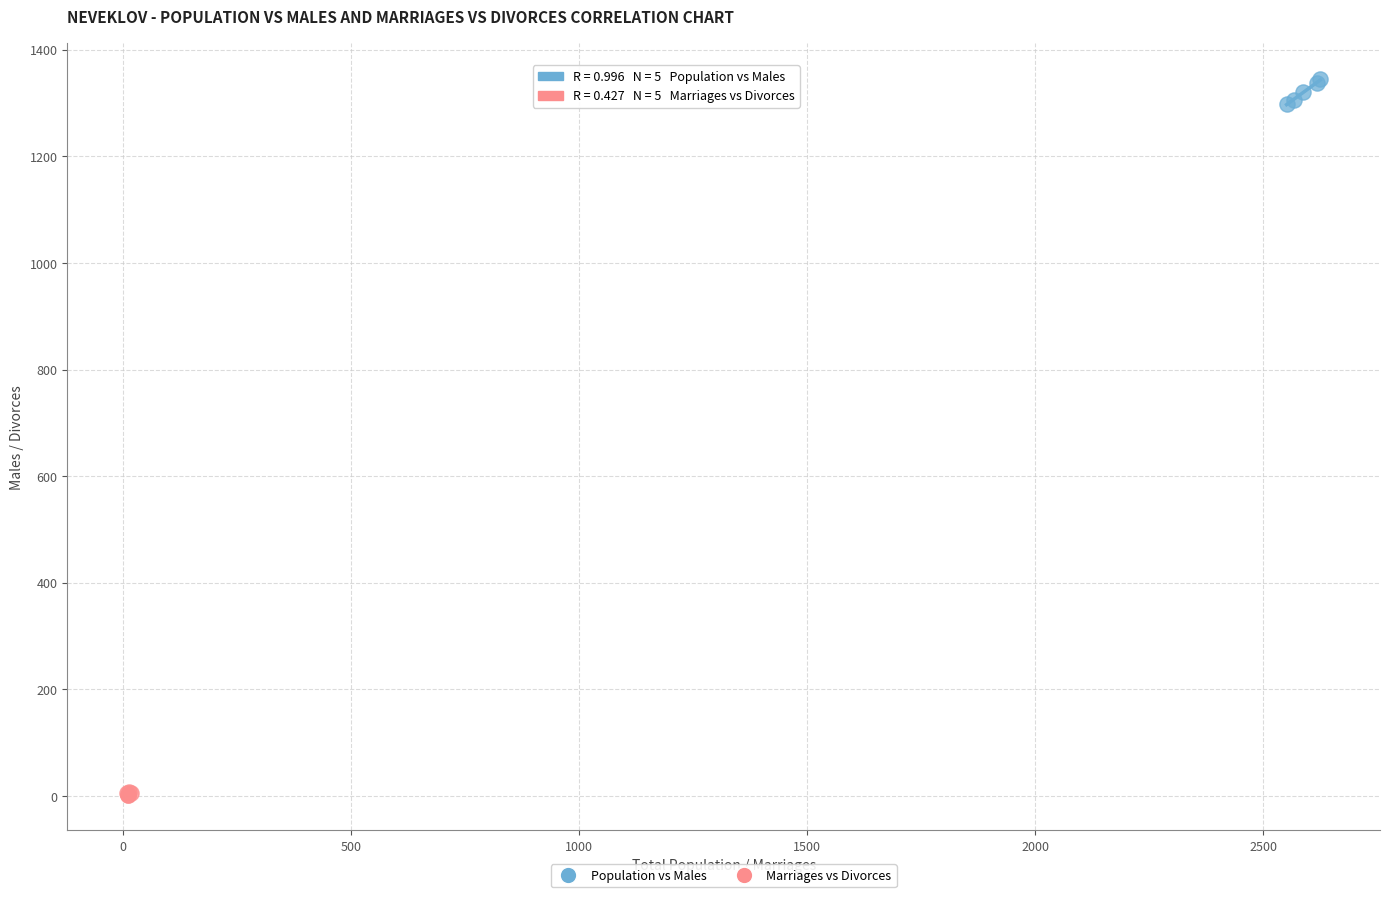

Which series reaches the minimum Y coordinate?

Marriages vs Divorces